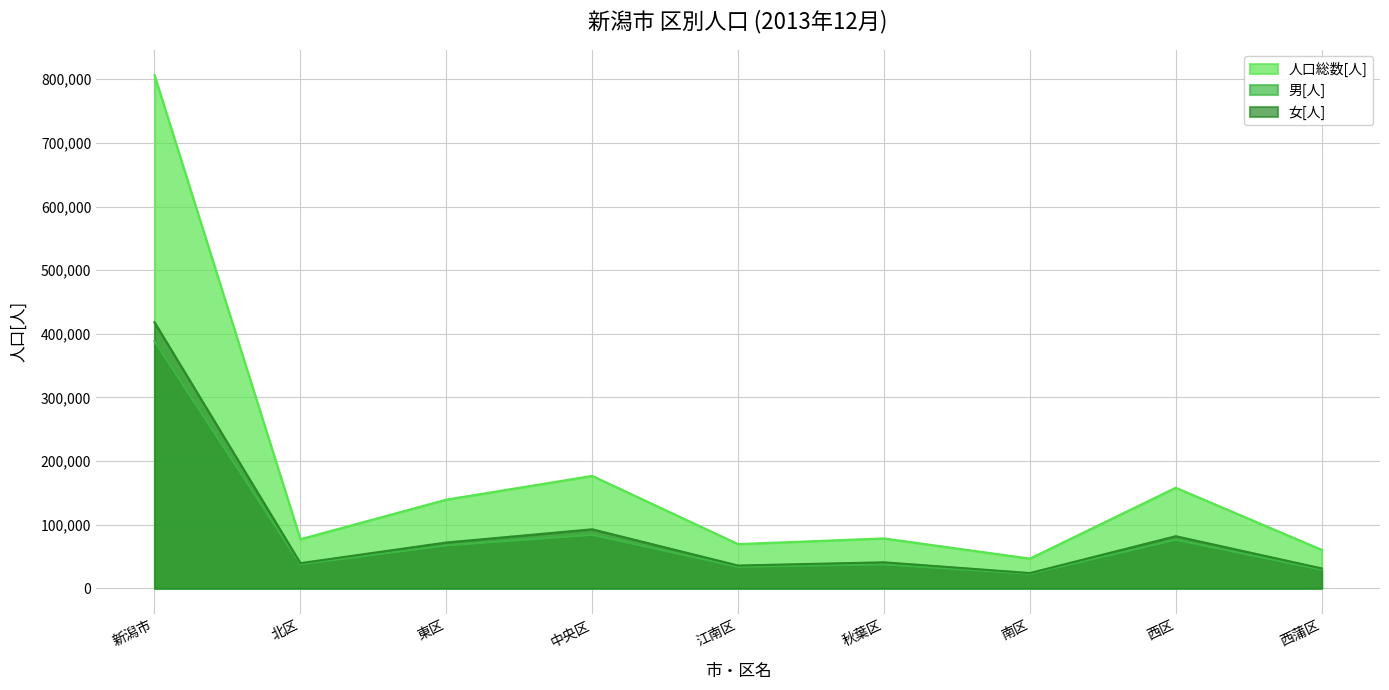

At which category is the sum across all series the highest?

新潟市